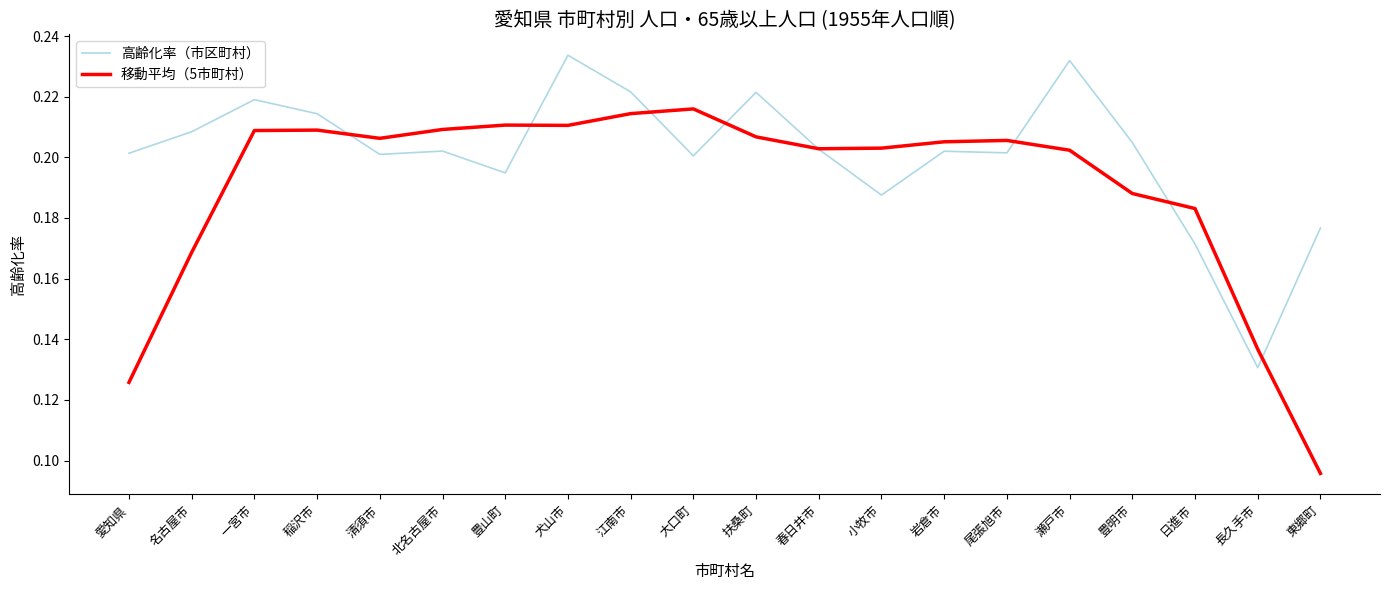

In 高齢化率（市区町村）, how many points are lower than both neighbors (excluding endpoints)?

6